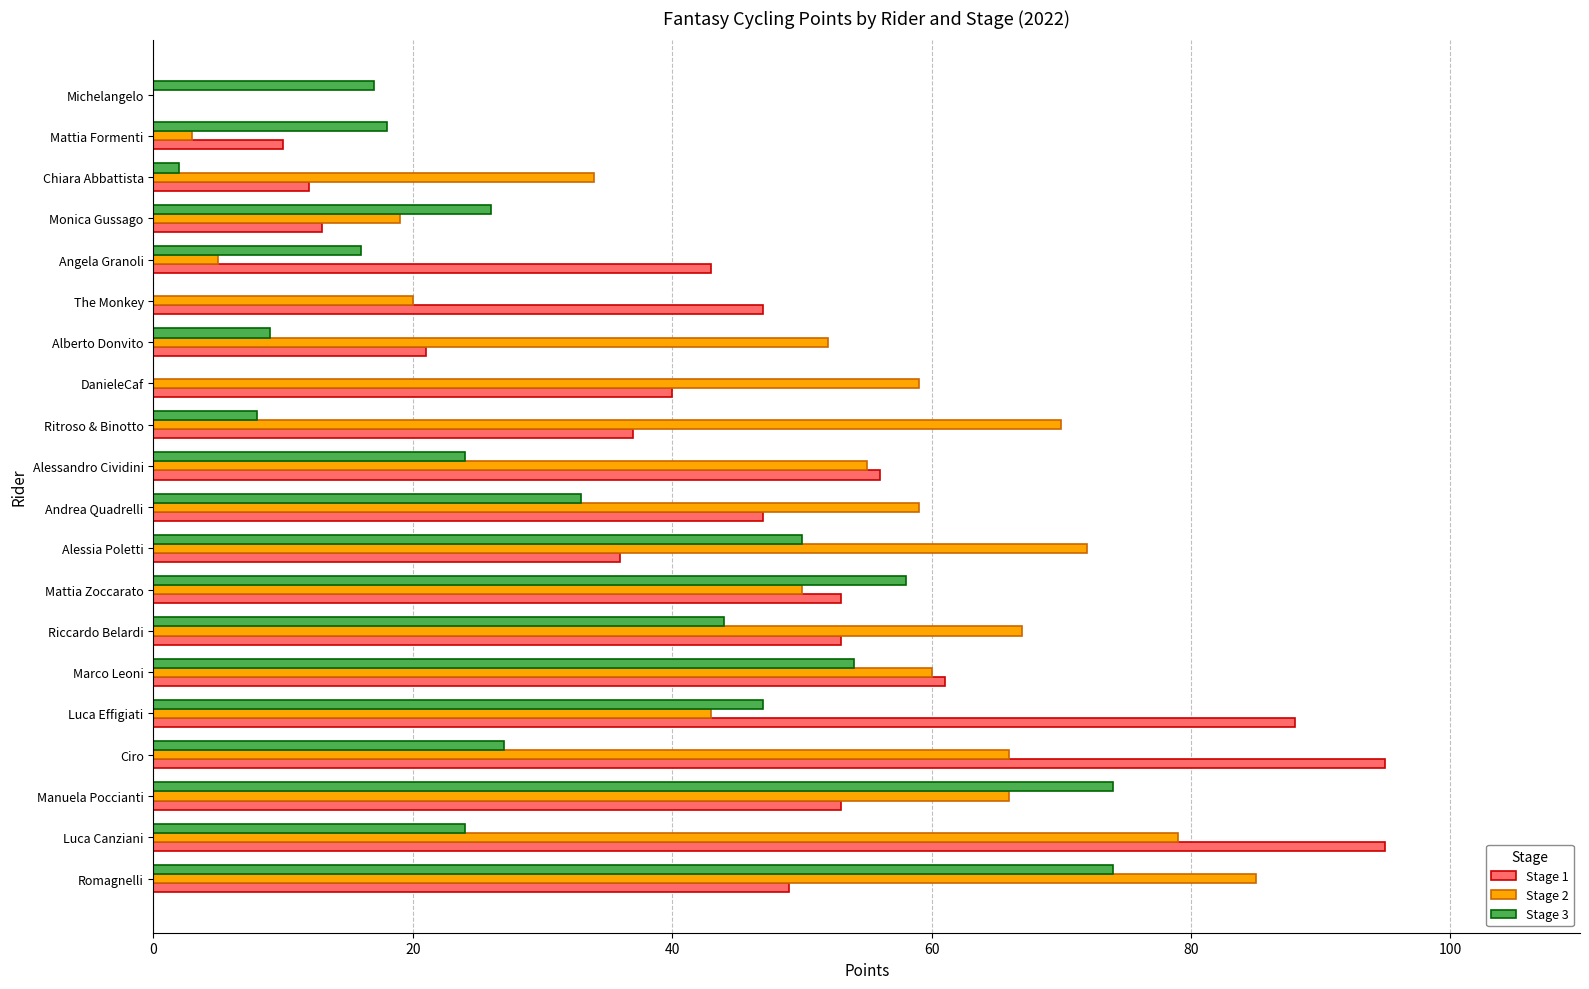

What is the total value across all series at Luca Canziani?

198